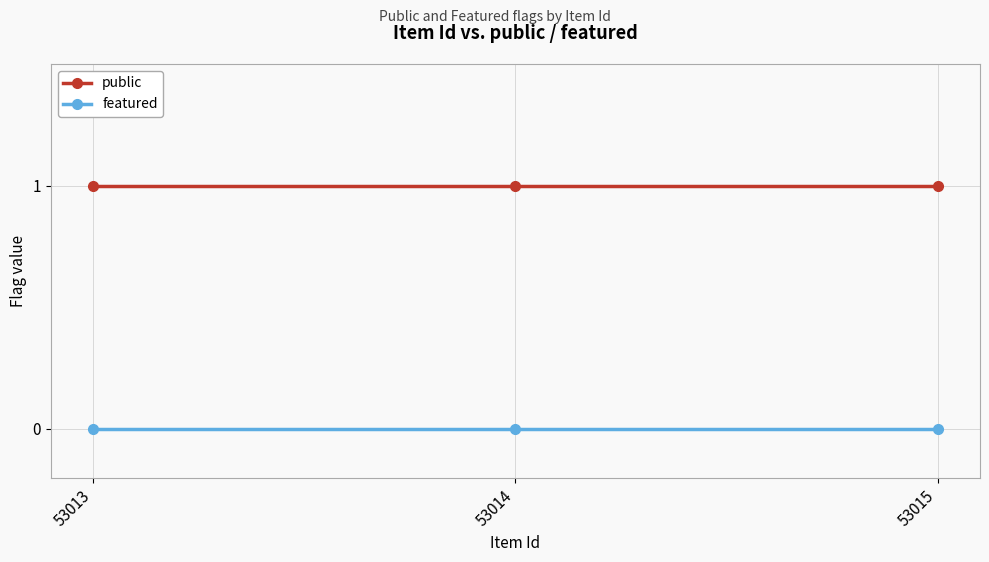

Is the value of public at 53014 greater than the value of featured at 53014?

Yes